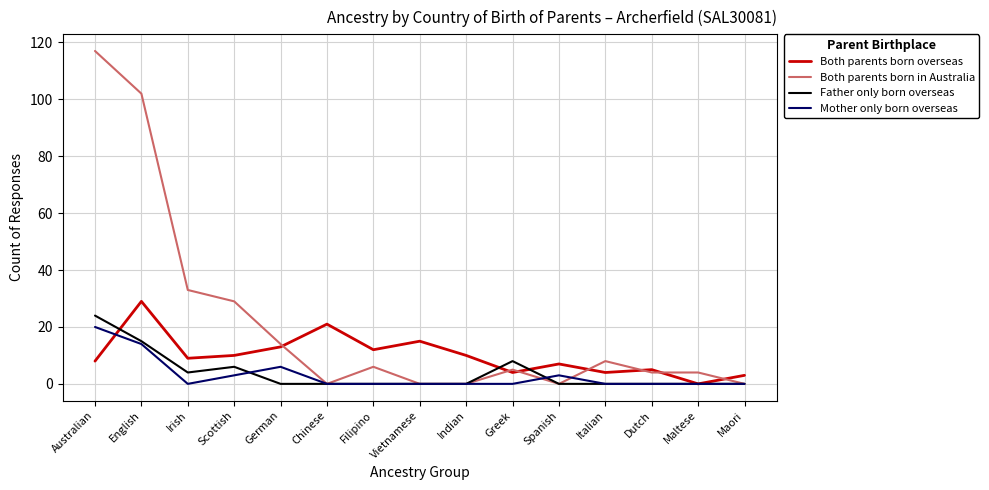

Where does the Both parents born in Australia series first go above 5?

Australian